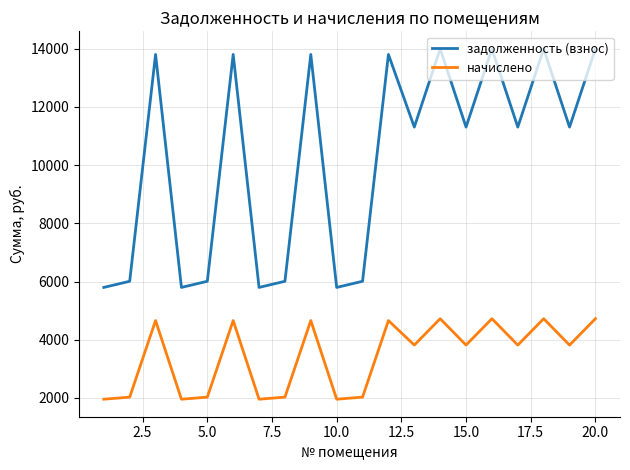

In задолженность (взнос), how many points are higher than both neighbors (excluding endpoints)?

7